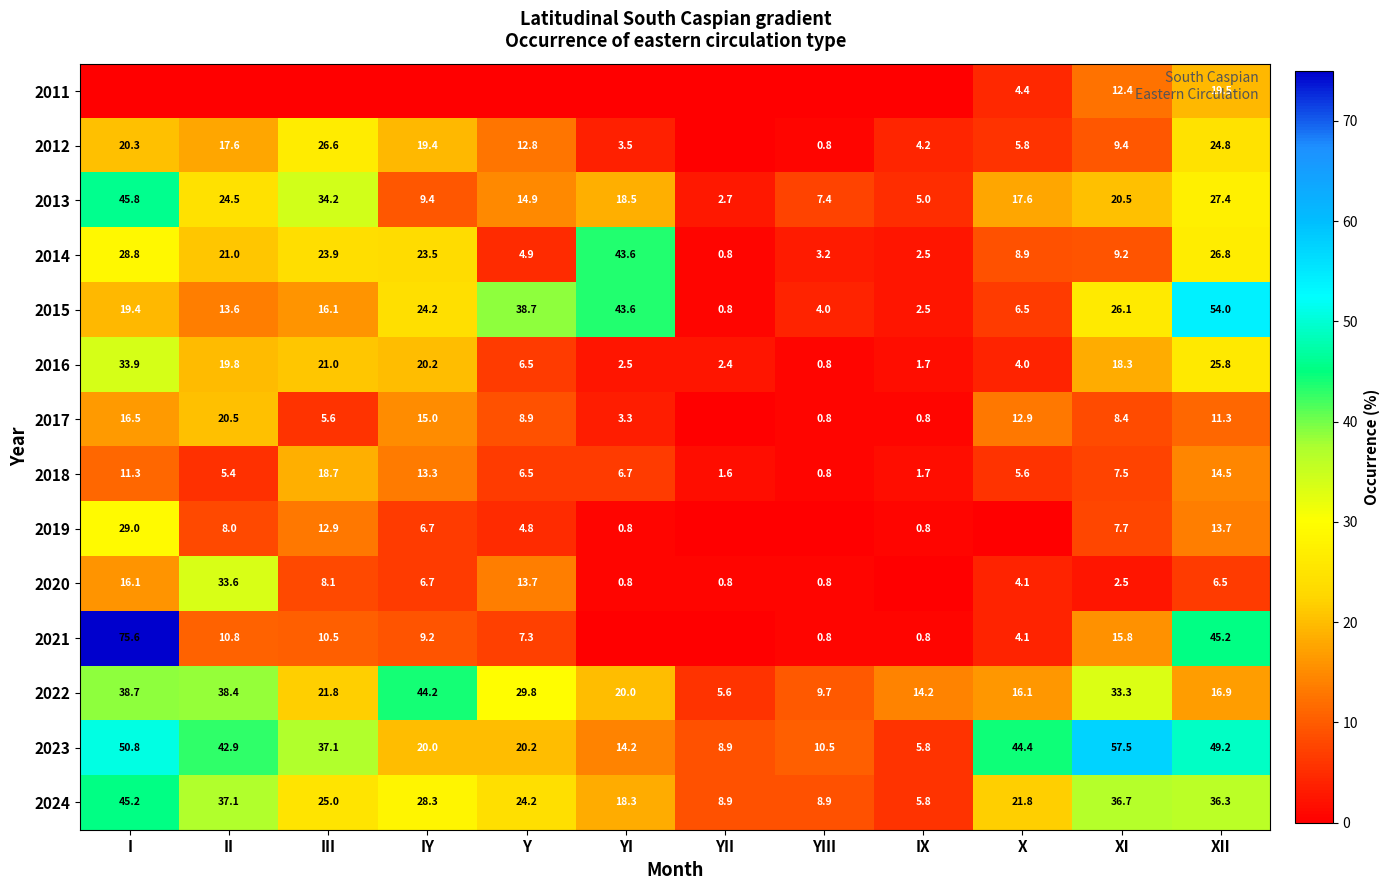

What is the difference between the 2023 values at YII and III?

28.2